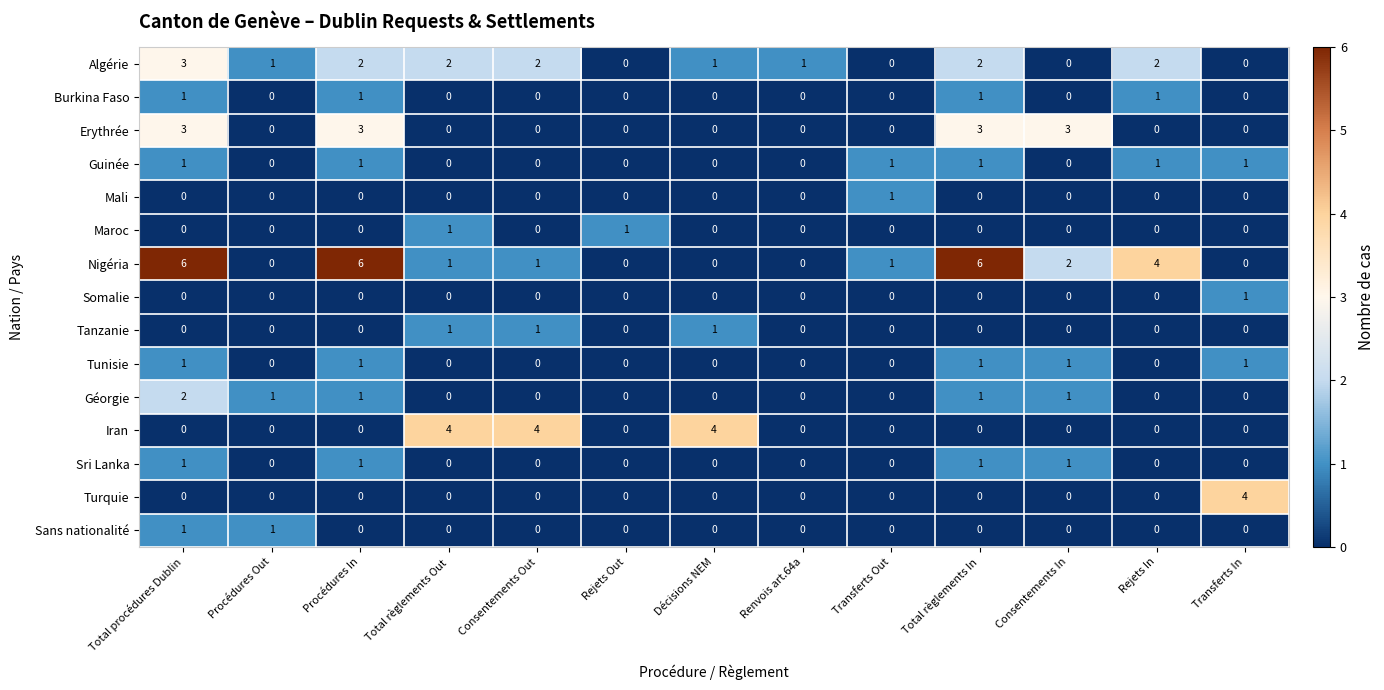

What is the sum of all Guinée values?

6